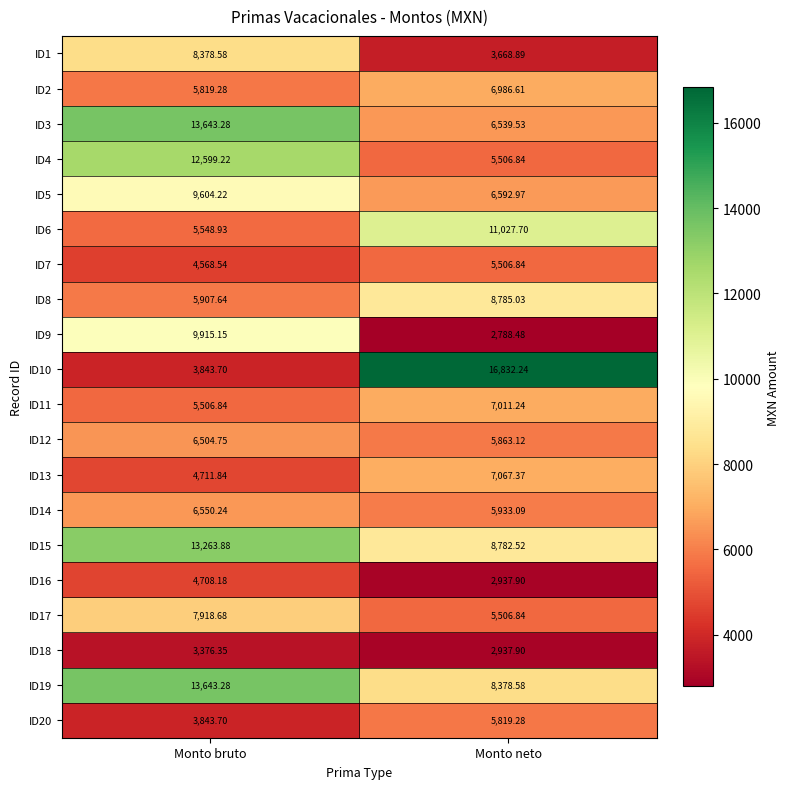

At which category does the chart reach its peak across all series?

Monto neto